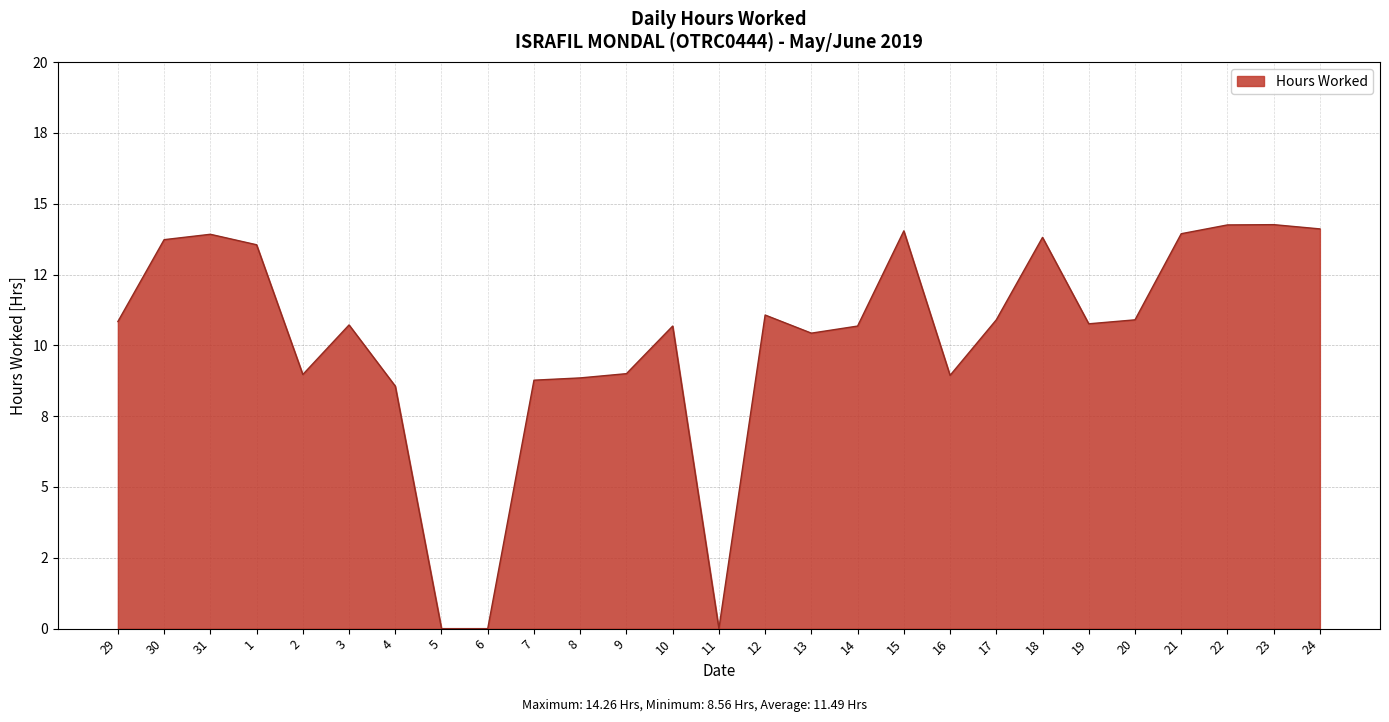

Does the chart display data point markers on the line(s)?

No